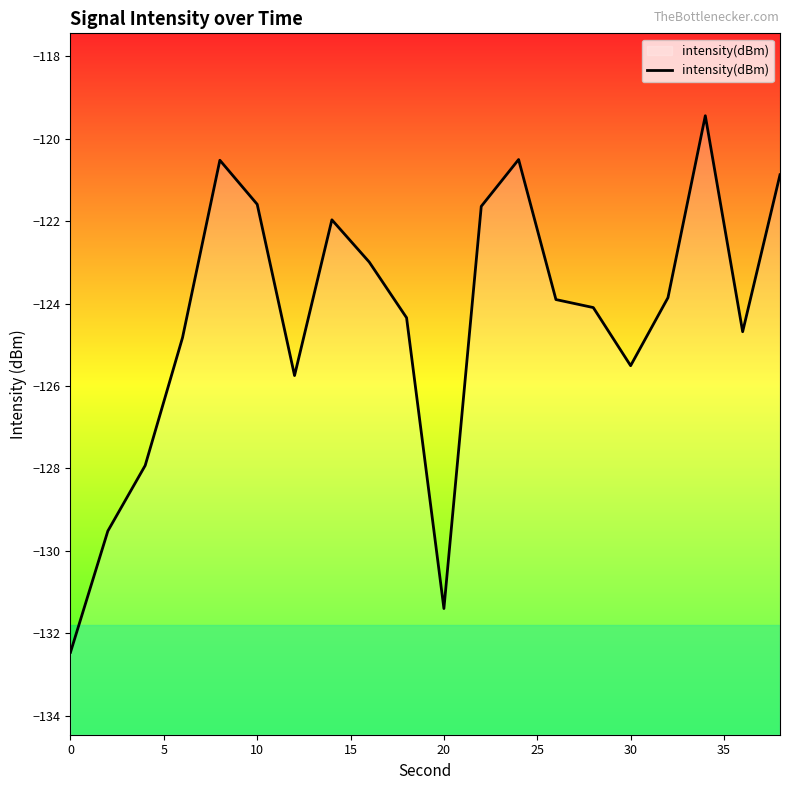

What is the smallest value displayed?

-132.5